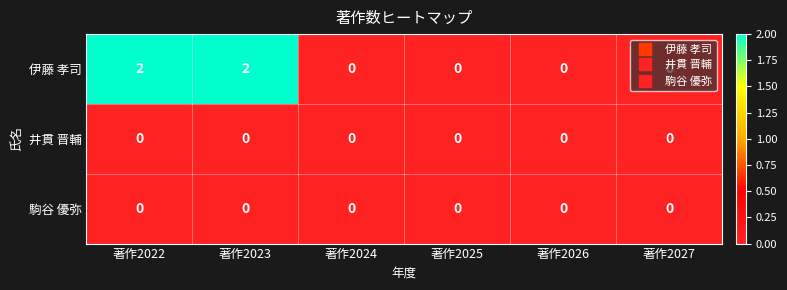

Which series has the widest spread of values?

伊藤 孝司